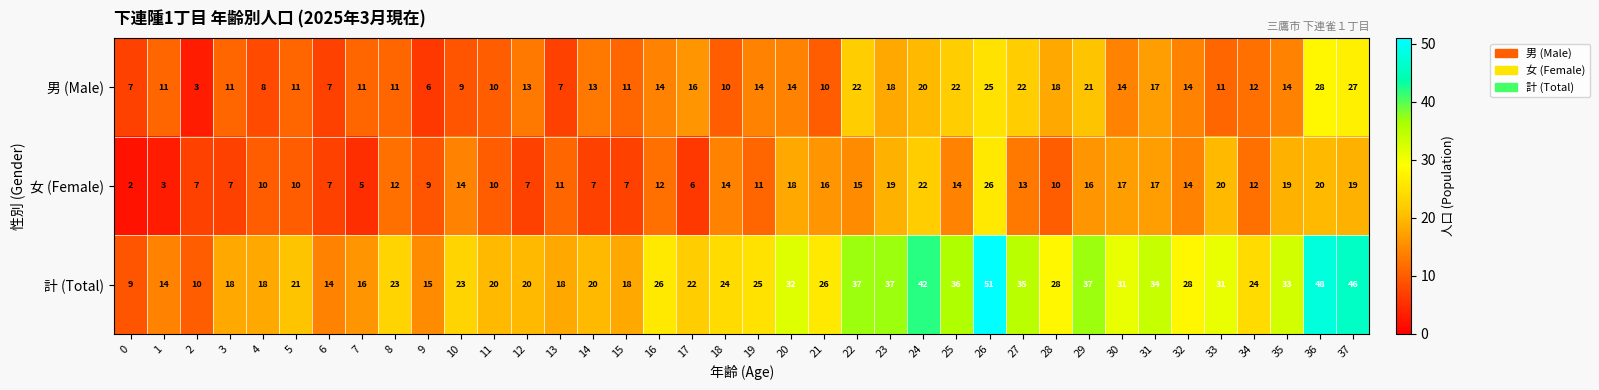

Rank the series by their maximum value, from highest to lowest.

計 (Total), 男 (Male), 女 (Female)